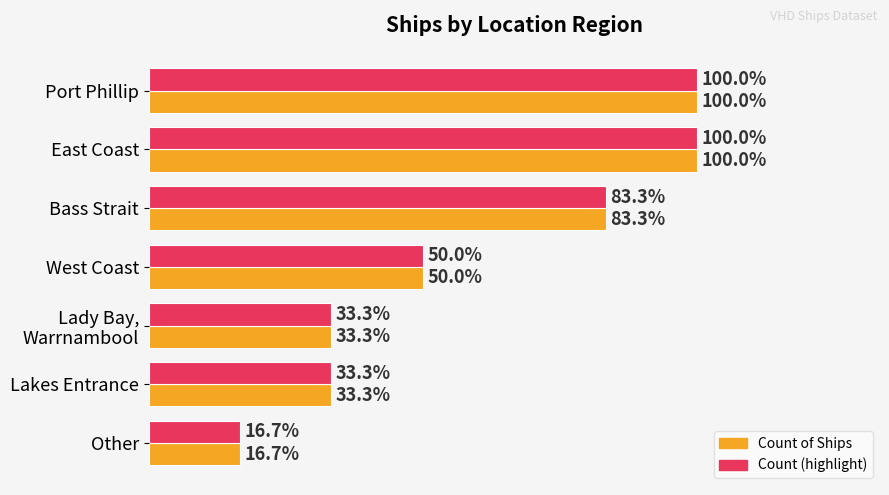

What are all the series names shown in the legend?

Count of Ships, Count (highlight)